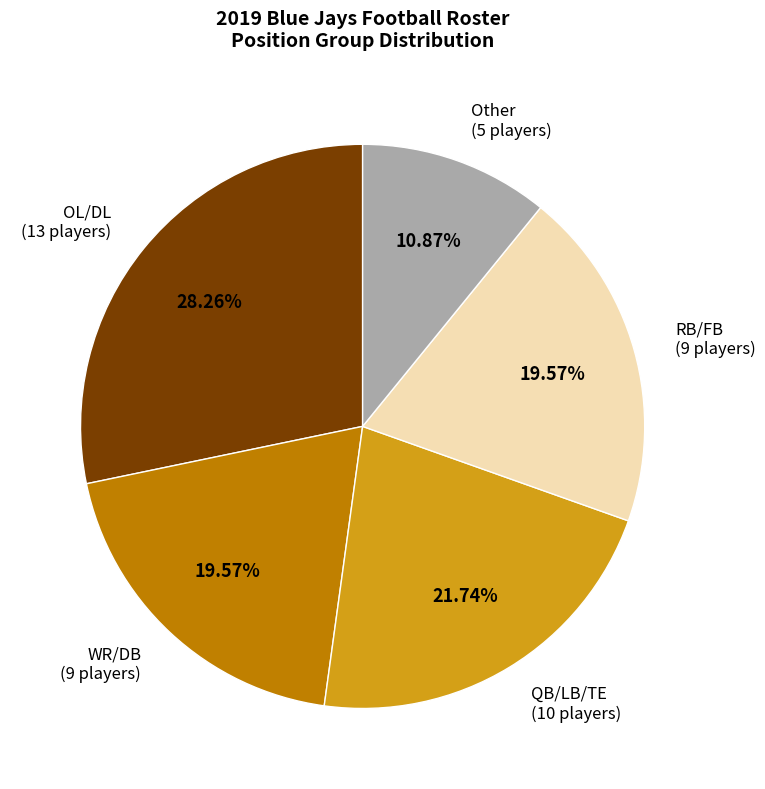

Which has a higher value, QB/LB/TE (10 players) or RB/FB (9 players)?

QB/LB/TE (10 players)